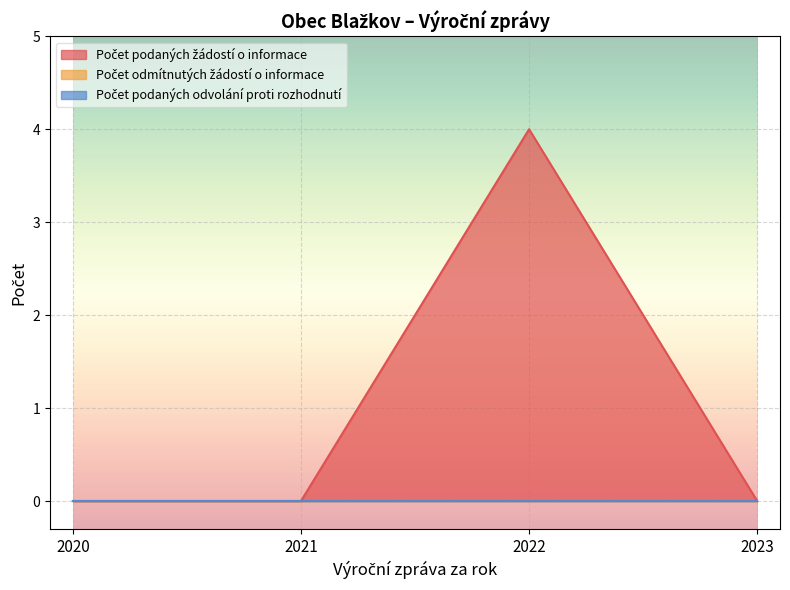

What is the value of the Počet podaných žádostí o informace point at the 3rd from the left?

4